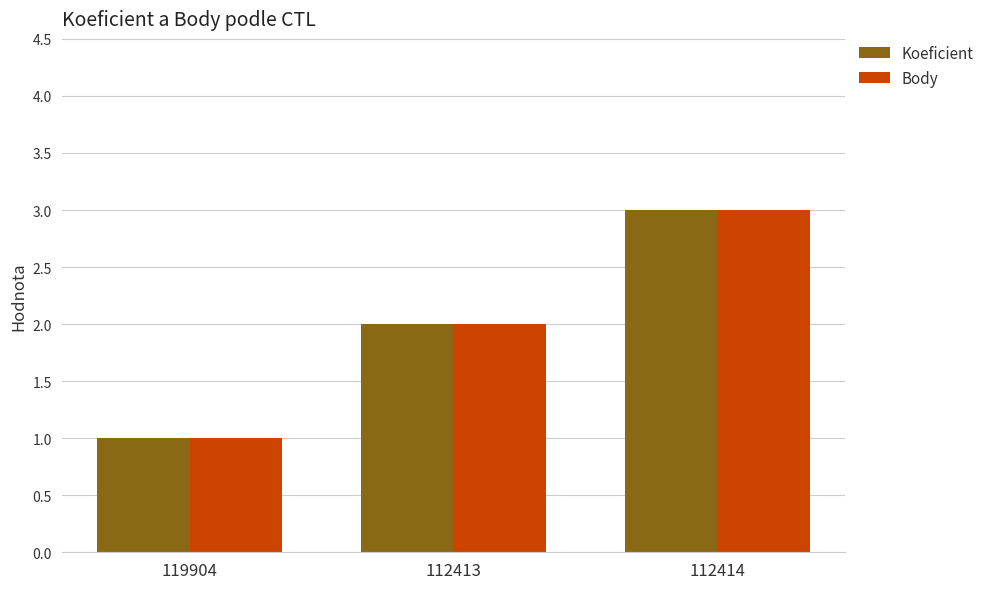

The value of Body at 112413 is 1. True or false?

False